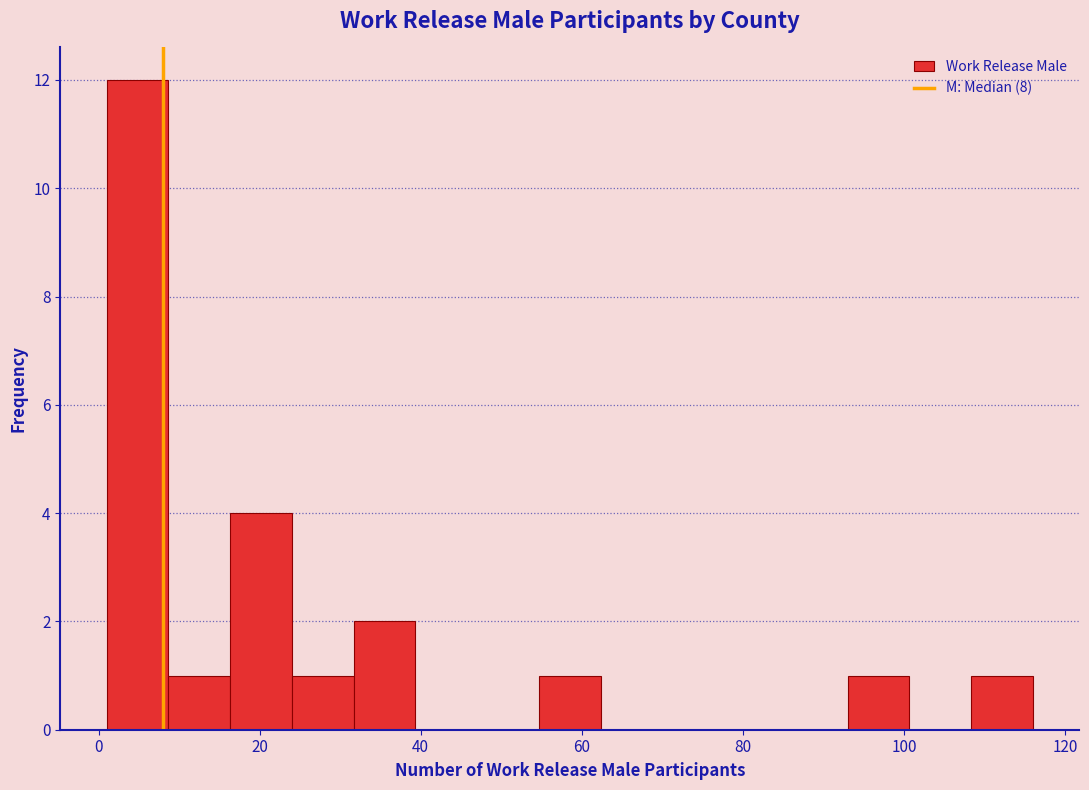

Around what value on the x-axis is the tallest bar? Give the approximate position of its centre, as read against the axis.

4